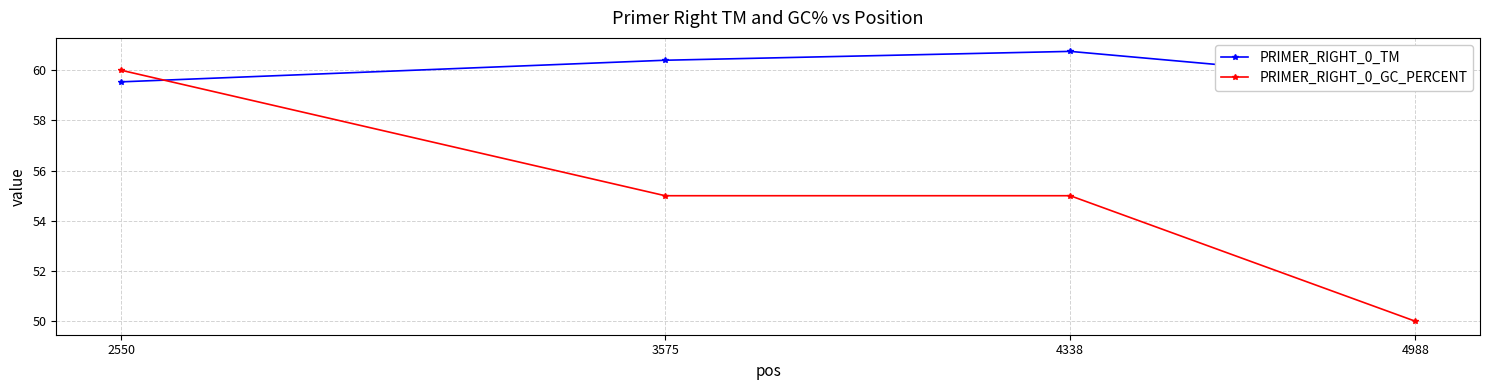

How many lines are shown in the chart?

2